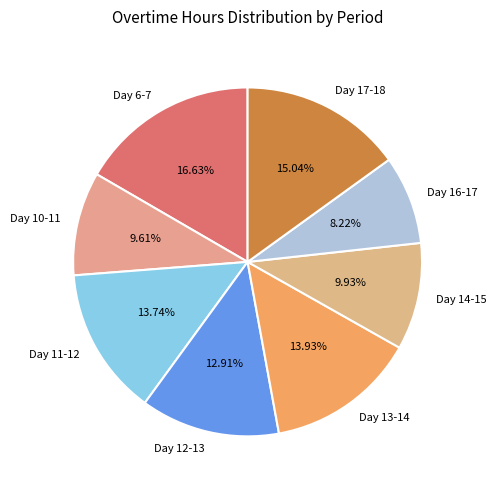

Count the number of slices in the pie.

8